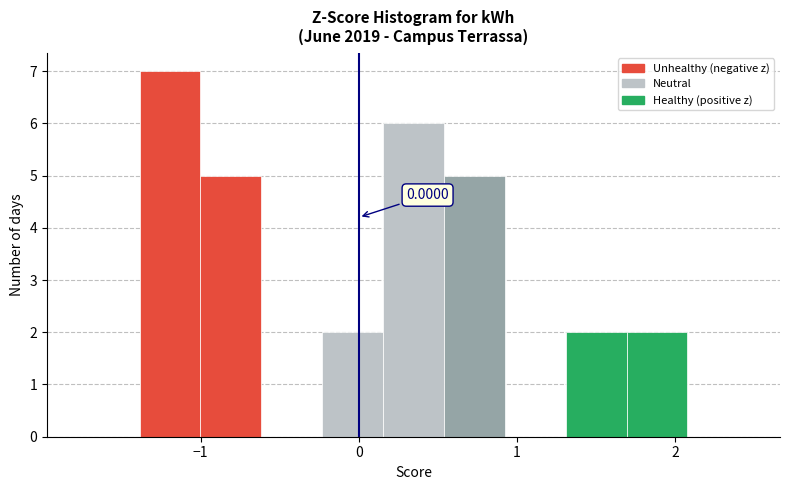

Around what value on the x-axis is the tallest bar? Give the approximate position of its centre, as read against the axis.

-1.2